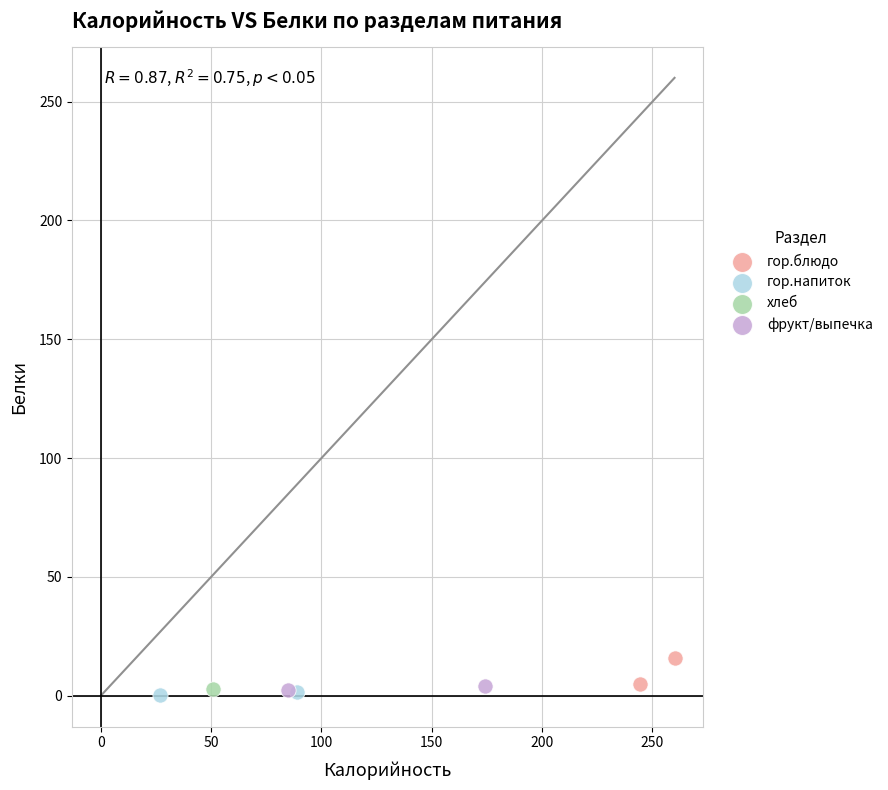

Which series contains the highest Y value?

гор.блюдо